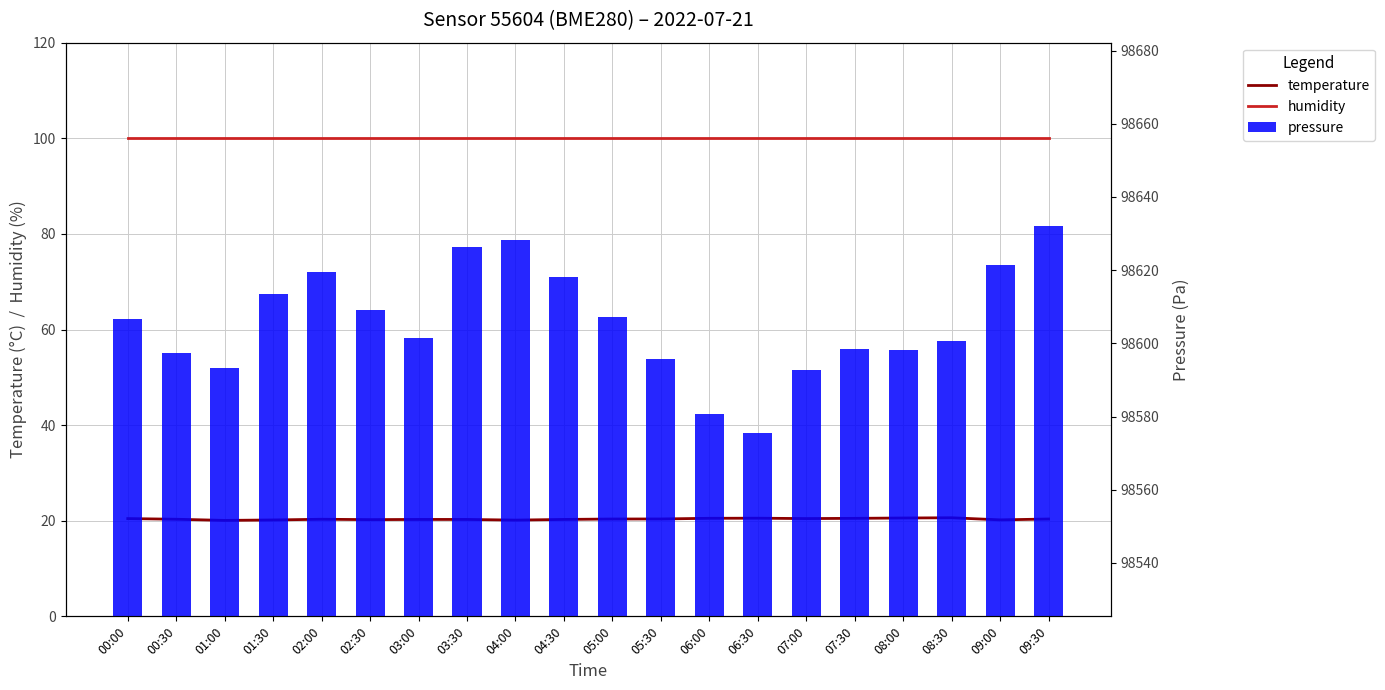

What is the difference between the maximum and second lowest values in the pressure series?

51.6